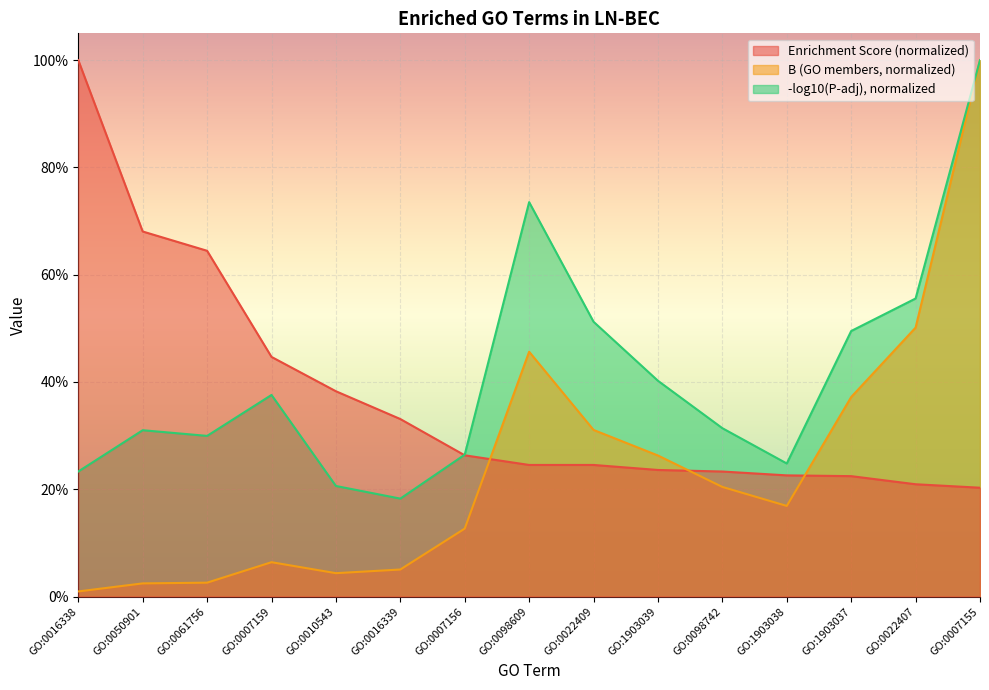

Rank the series at GO:0098609 from highest to lowest value.

-log10(P-adj), normalized, B (GO members, normalized), Enrichment Score (normalized)